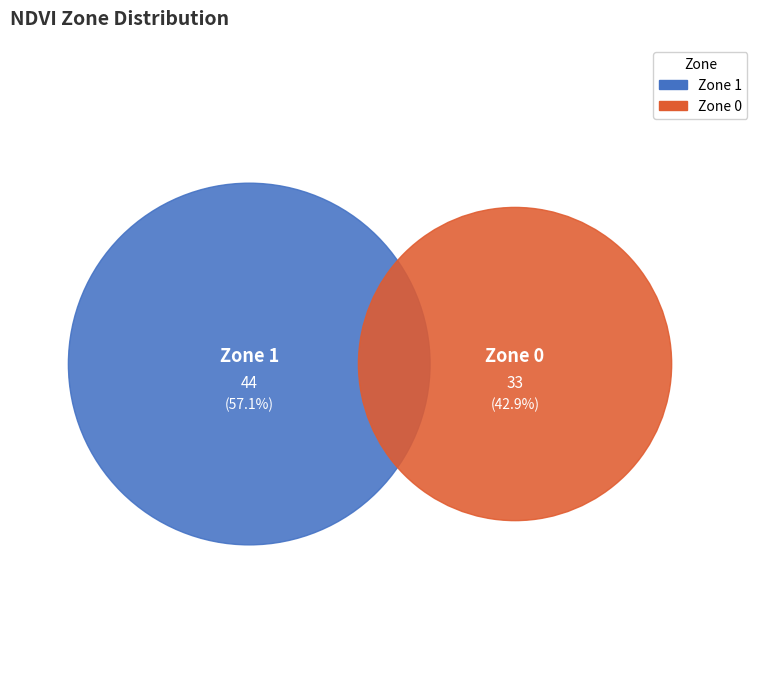

True or false: Zone 1 accounts for 68% of the total.

False